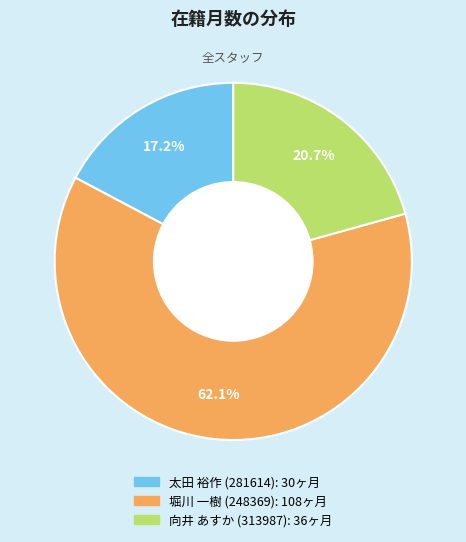

To the nearest percent, what is the difference between the largest and smallest slice percentages?

45%